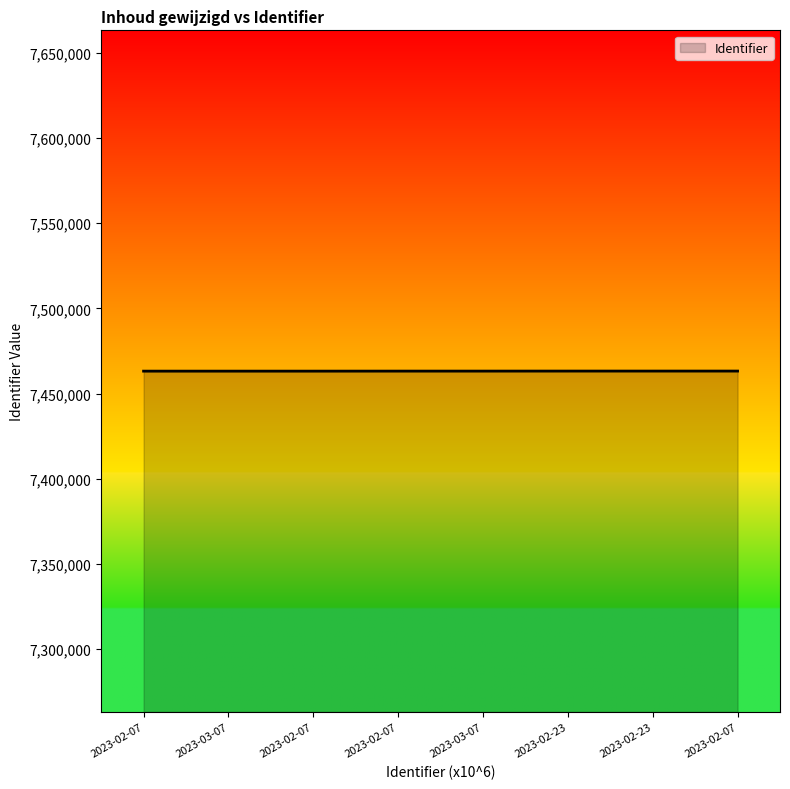

The value at 2023-02-07 is 7463154. True or false?

True